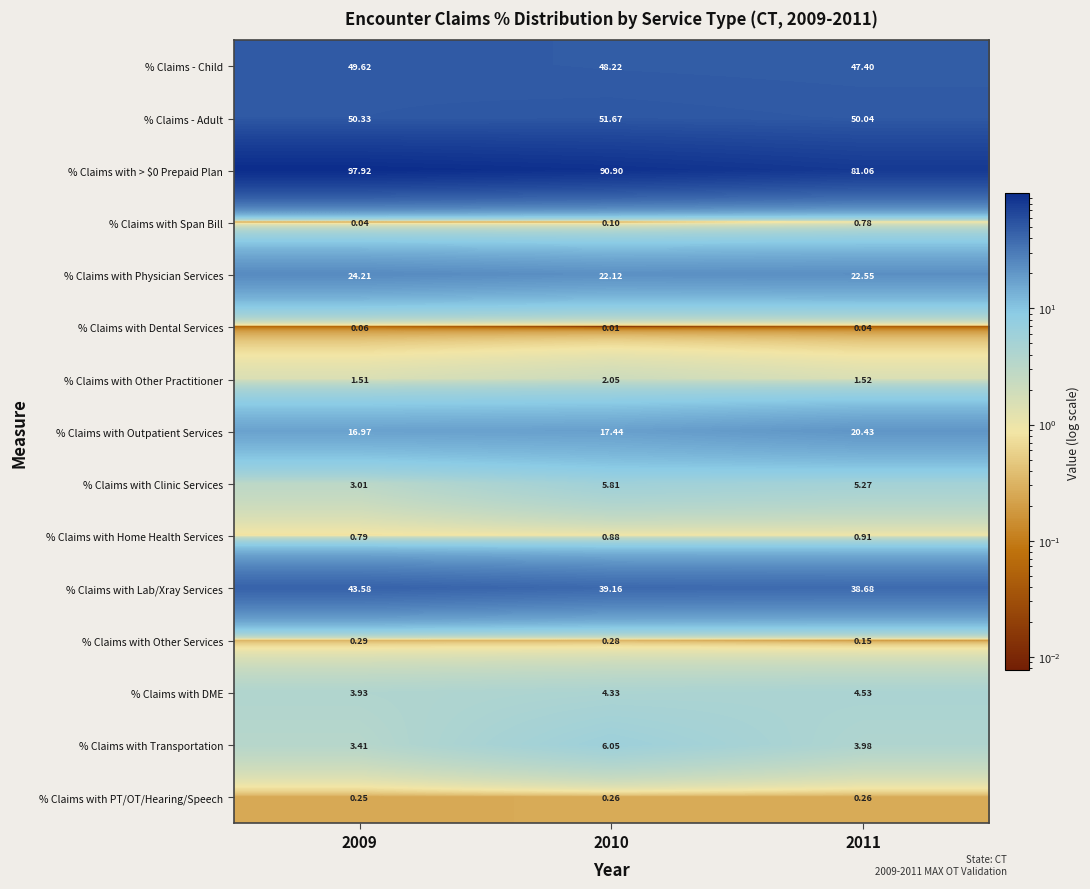

Is the value of % Claims with Physician Services at 2009 greater than the value of % Claims - Child at 2011?

No